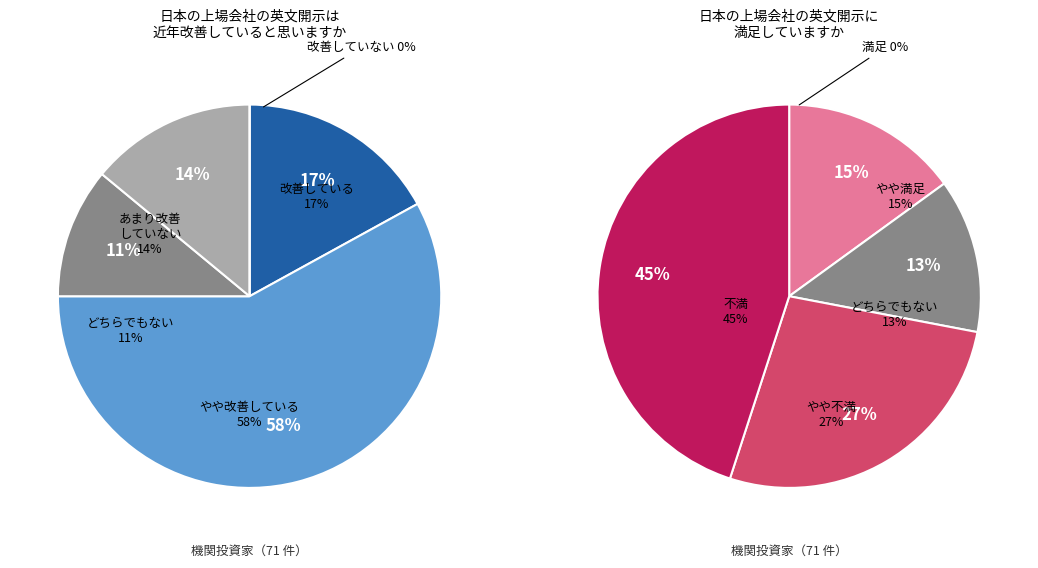

True or false: 4 accounts for 8% of the total.

False